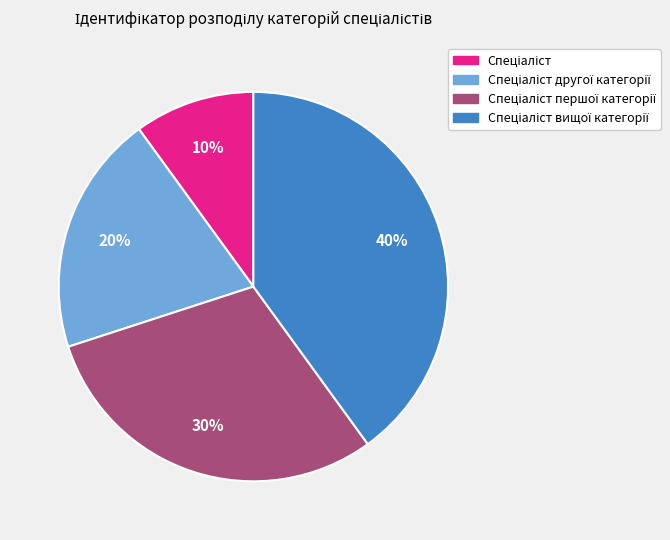

Does any single category account for the majority?

No